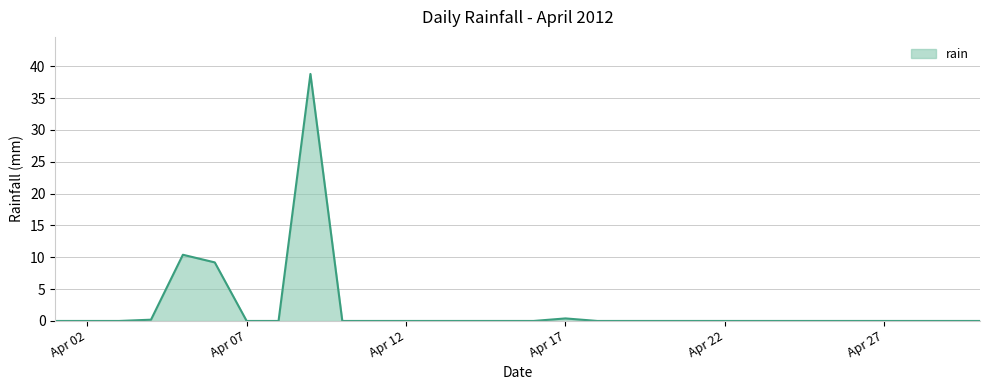

What is the maximum value shown in the chart?

38.8